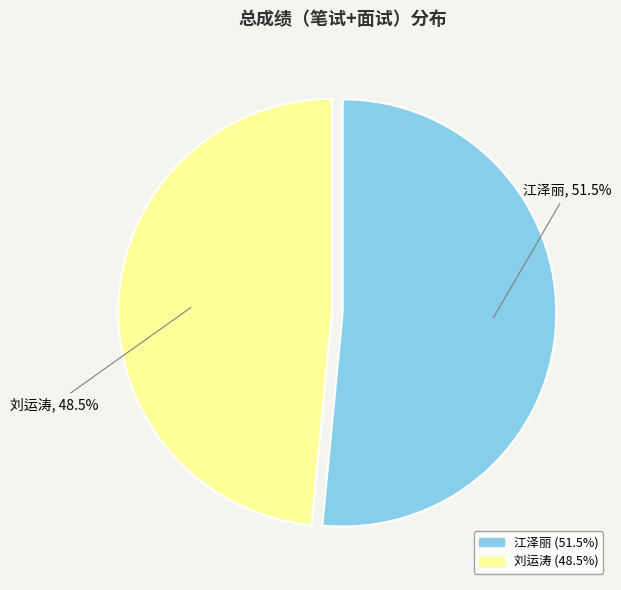

Between 刘运涛 and 江泽丽, which is larger?

江泽丽